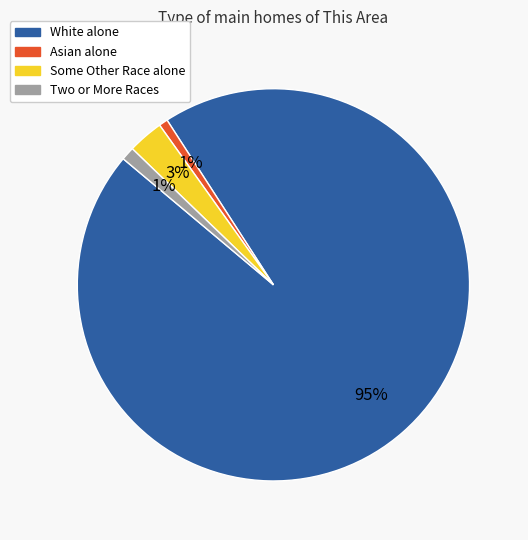

Count the number of slices in the pie.

4